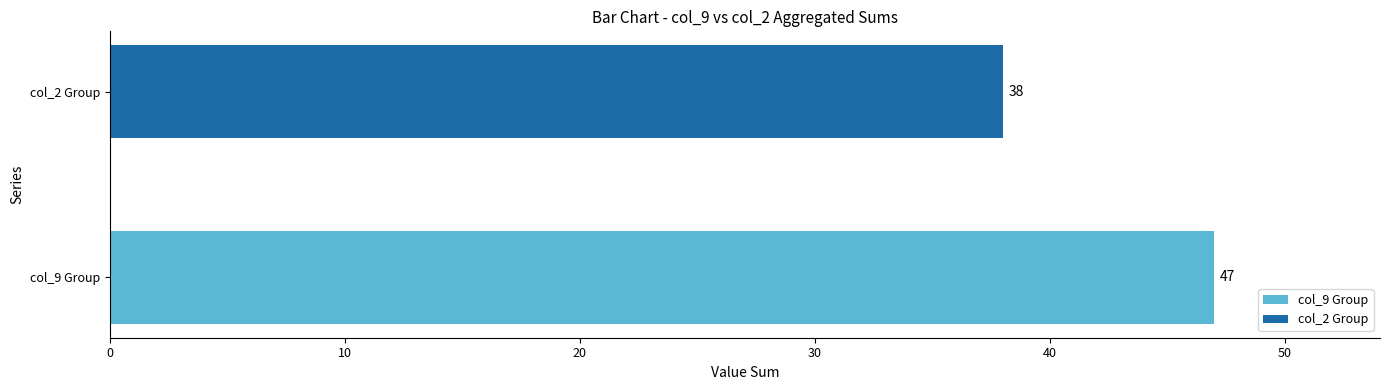

The value of col_3 at 7 is 9. True or false?

False